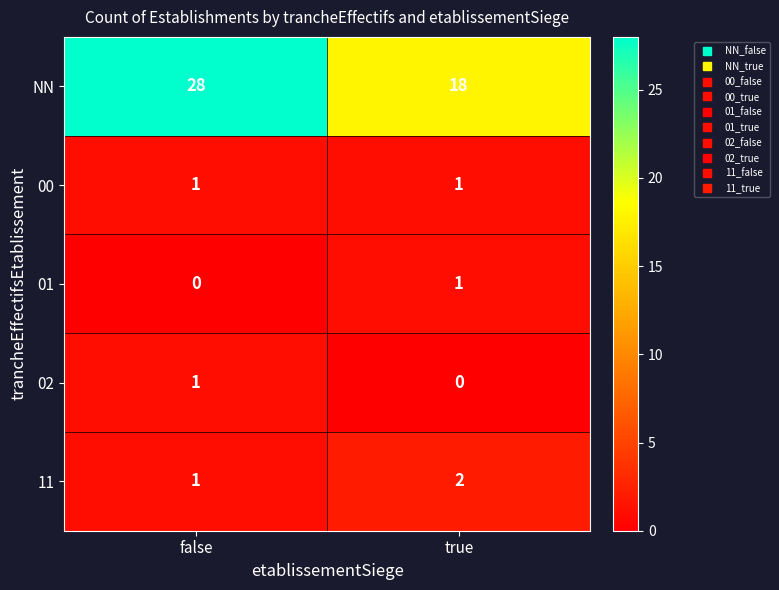

How many data points does each series have?

2